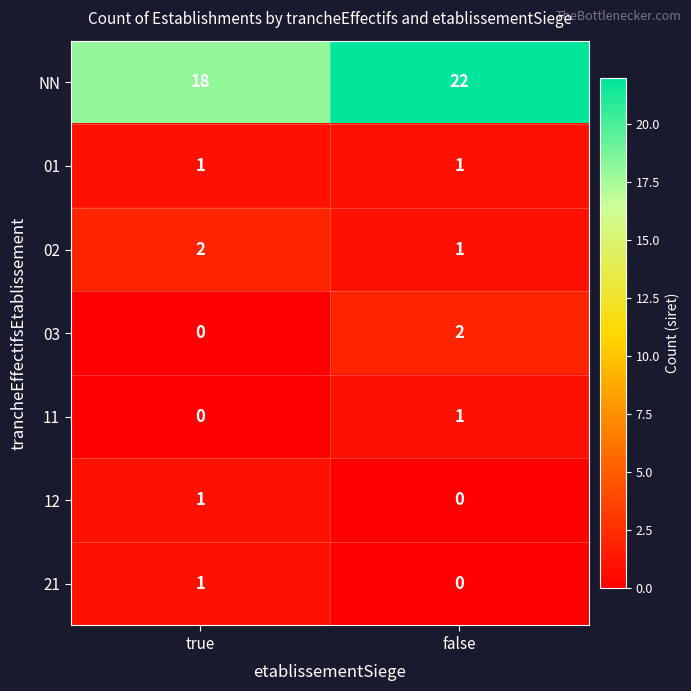

The value of 21 at true is 2. True or false?

False